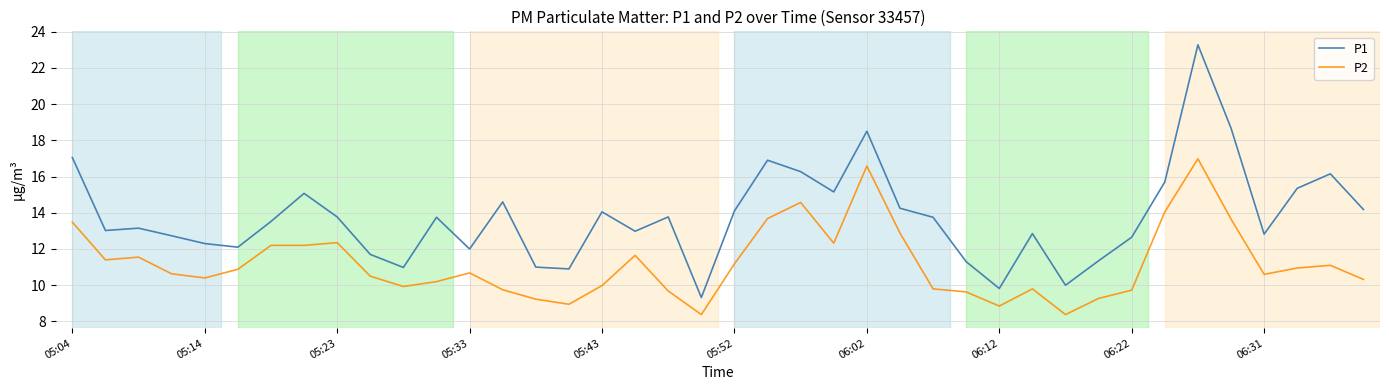

What is the difference between the maximum and minimum values in the P2 series?

8.6